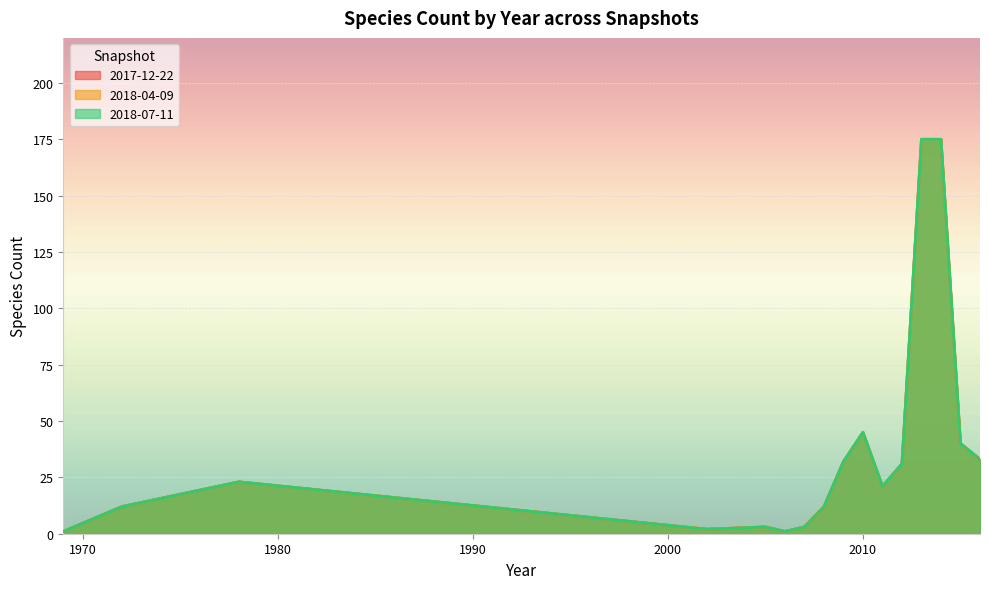

True or false: 2018-04-09 has a value of 10 at 2011.

False